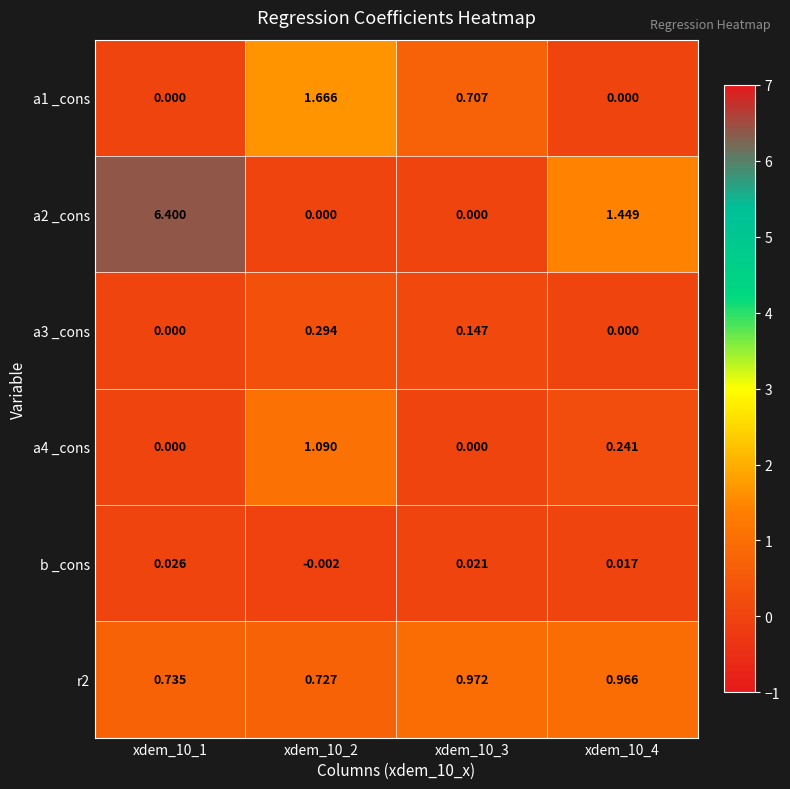

Which series has the widest spread of values?

a2 _cons